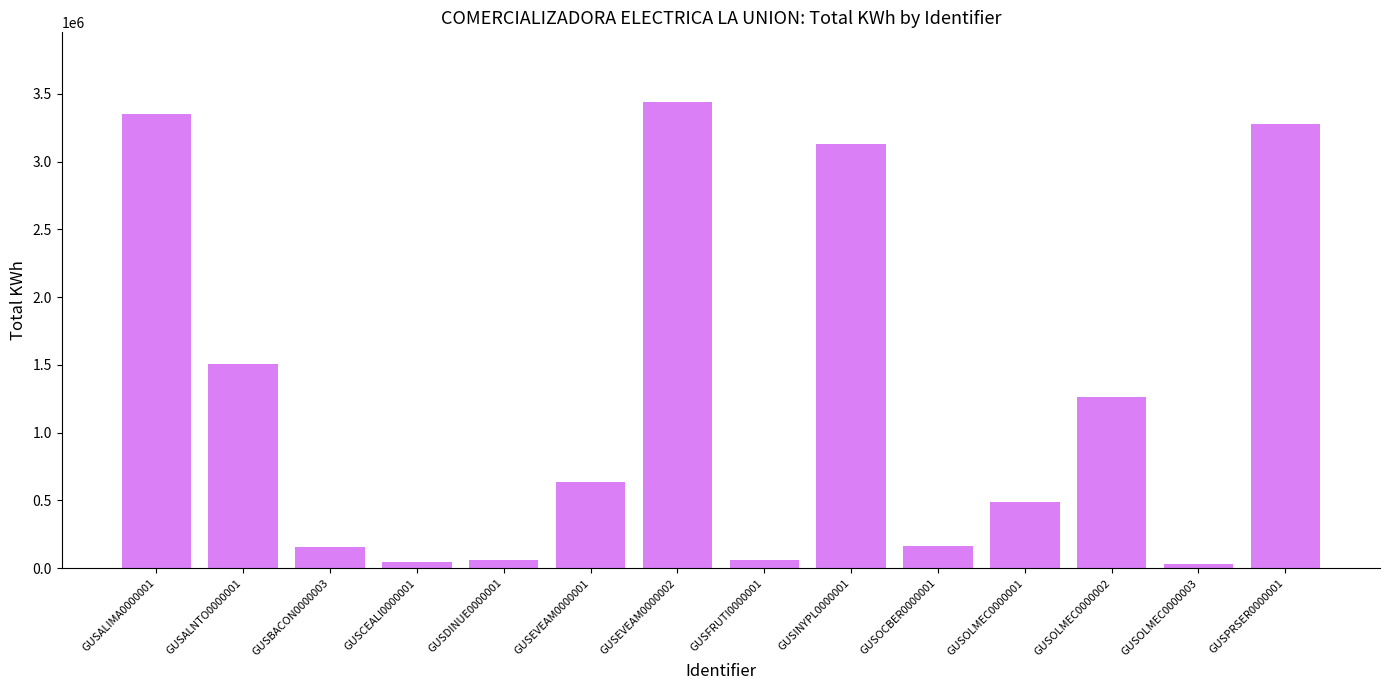

What is the maximum value shown in the chart?

3438552.2